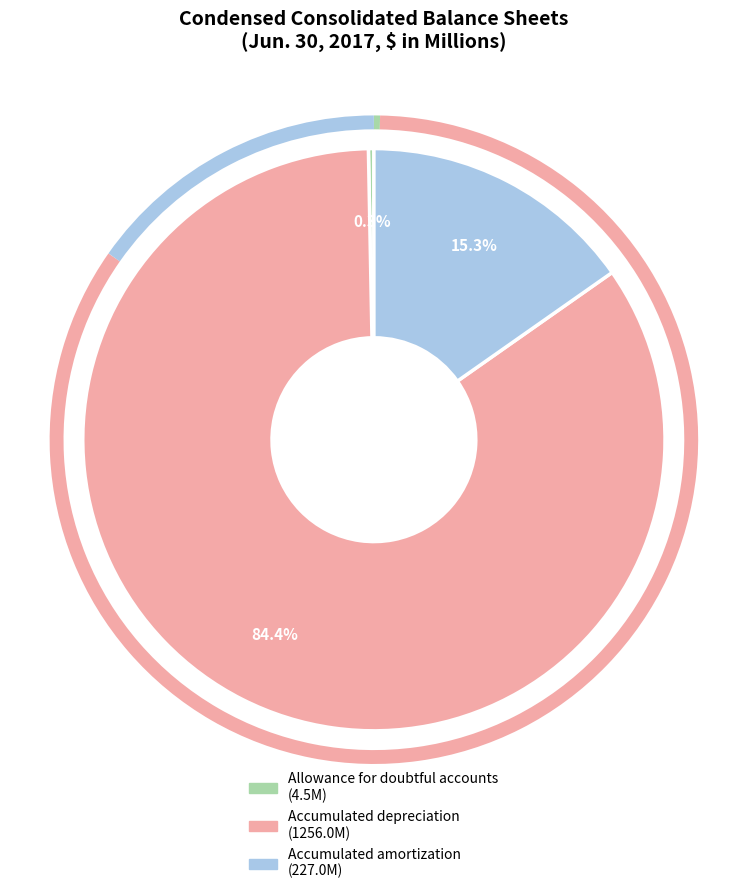

Combined, do Accumulated amortization and Allowance for doubtful accounts account for over 50%?

No